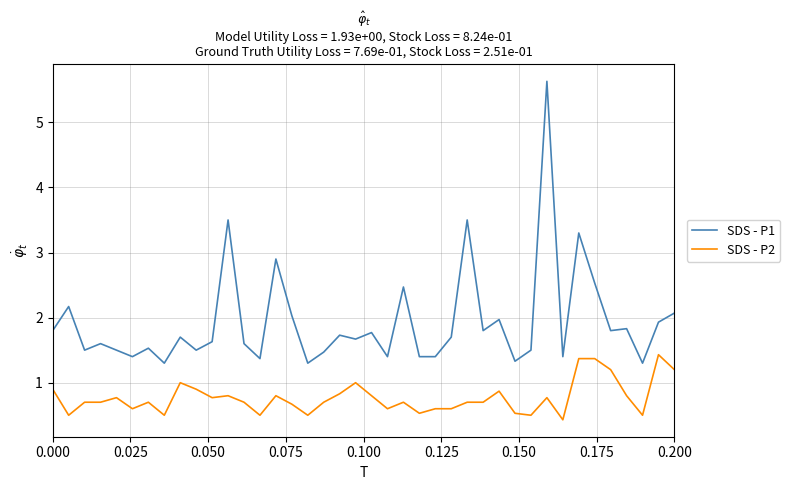

Which series has the widest spread of values?

SDS - P1